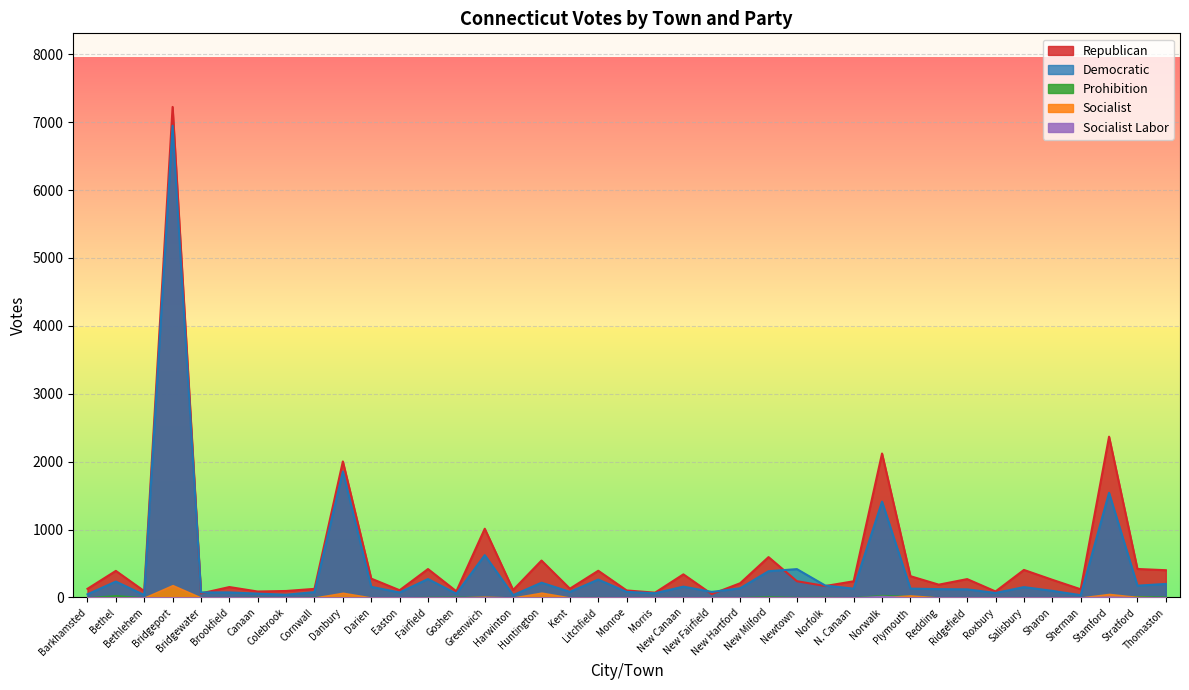

Where is the first local maximum for Democratic?

Bethel